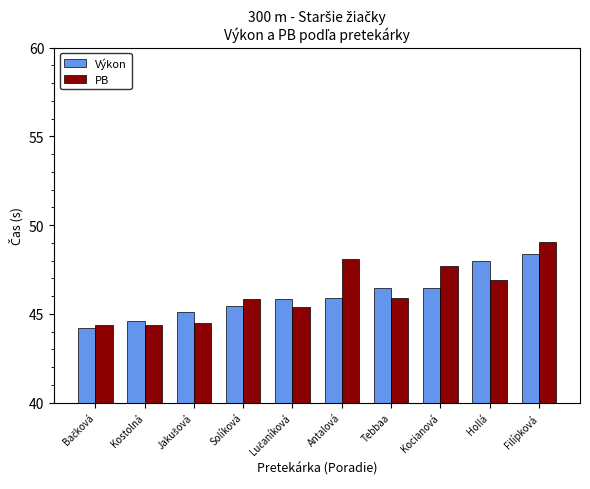

Is it true that Výkon equals 61.0 at Tebbaa?

False